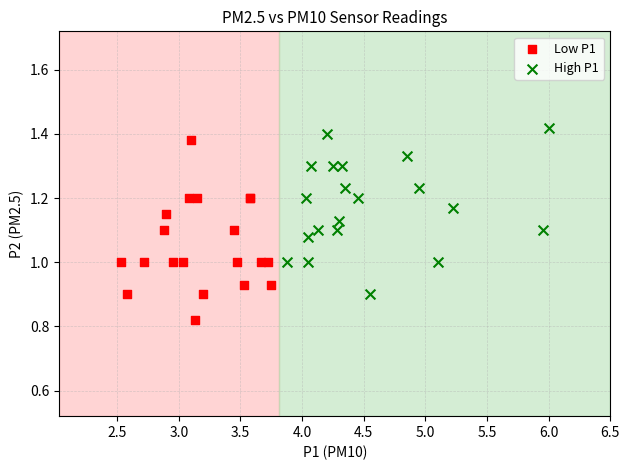

Which series contains the lowest Y value?

Low P1